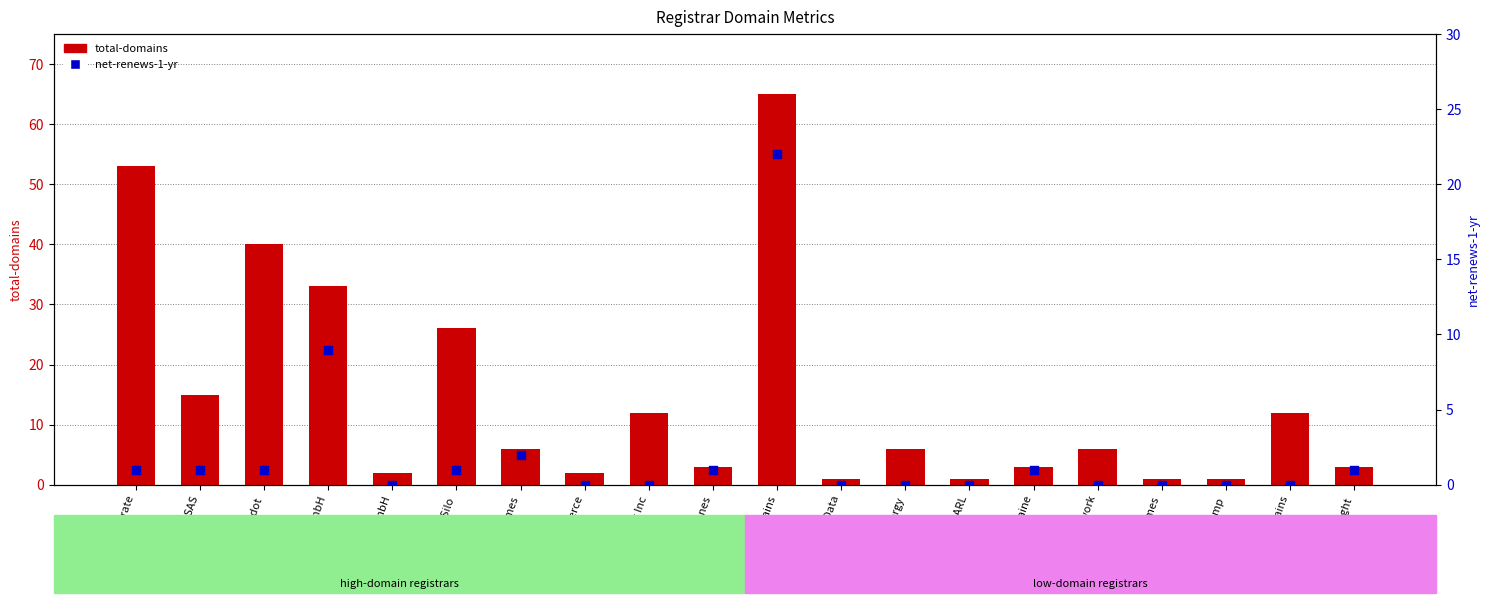

Which series contains the highest Y value?

total-domains